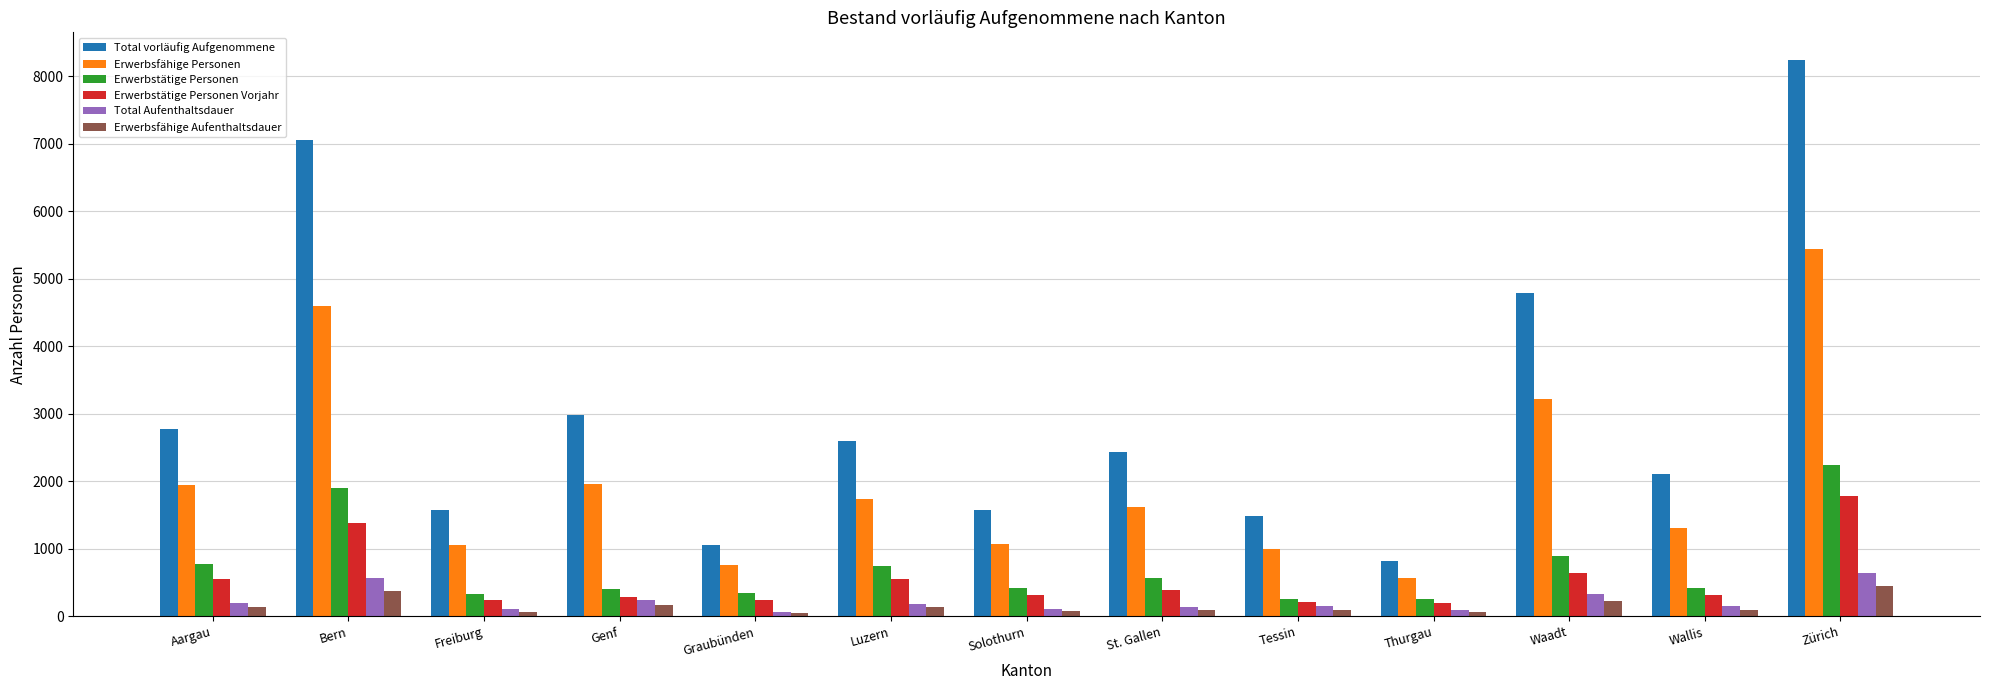

What value does the Erwerbstätige Personen series have at Waadt?

896